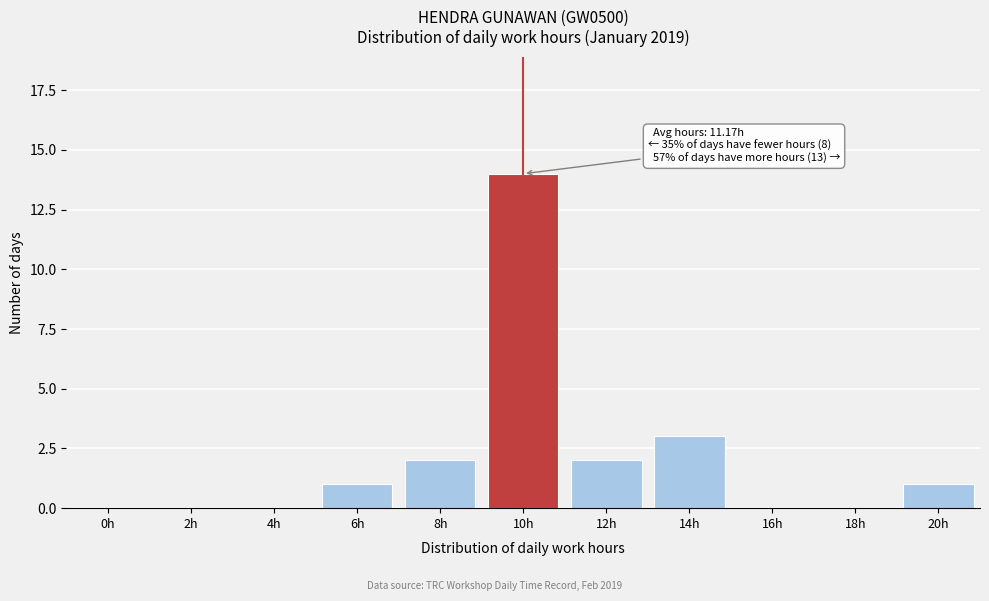

Reading left to right, what are all the values shown in this chart?

0h=0	2h=0	4h=0	6h=1	8h=2	10h=14	12h=2	14h=3	16h=0	18h=0	20h=1